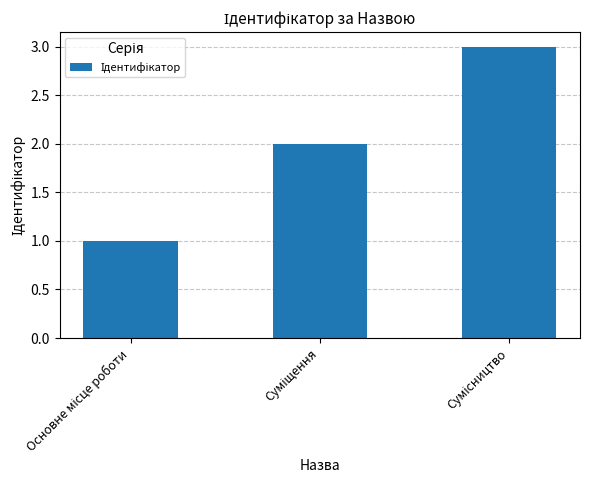

What is the greatest value displayed?

3